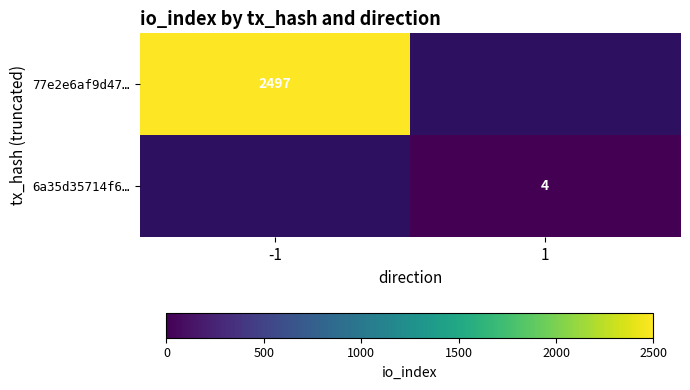

The 6a35d35714f6… series shows 4 at 1. True or false?

True